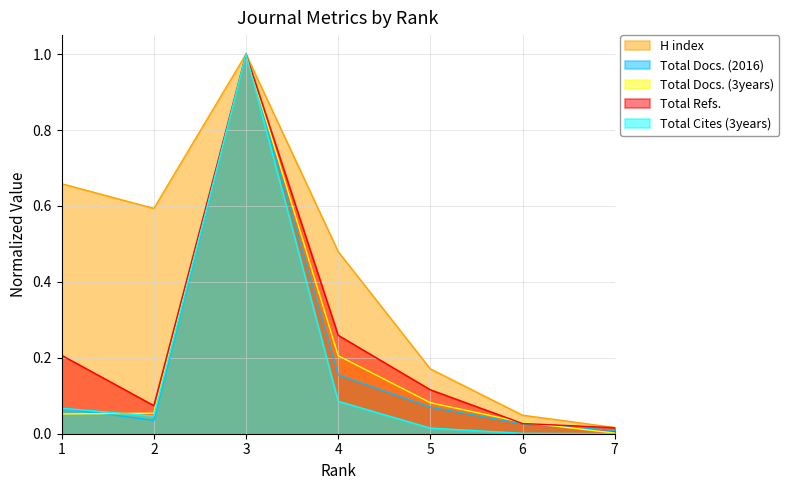

Reading right to left, transcribe all the data shown in this chart.

H index: 7=0.0	6=0.0	5=0.2	4=0.5	3=1.0	2=0.6	1=0.7
Total Docs. (2016): 7=0.0	6=0.0	5=0.1	4=0.2	3=1.0	2=0.0	1=0.1
Total Docs. (3years): 7=0.0	6=0.0	5=0.1	4=0.2	3=1.0	2=0.1	1=0.1
Total Refs.: 7=0.0	6=0.0	5=0.1	4=0.3	3=1.0	2=0.1	1=0.2
Total Cites (3years): 7=0.0	6=0.0	5=0.0	4=0.1	3=1.0	2=0.0	1=0.1